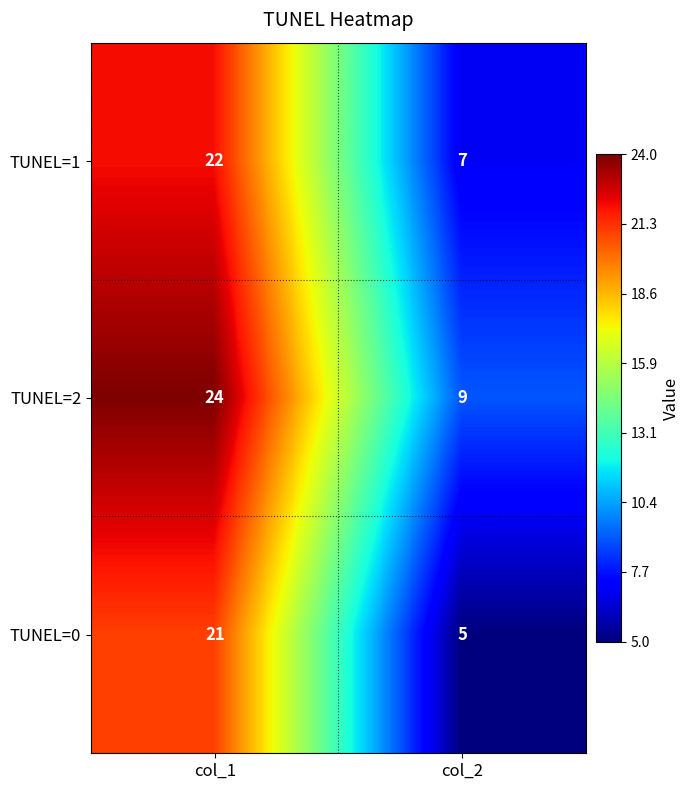

What is the approximate value of TUNEL=0 at col_1?

21